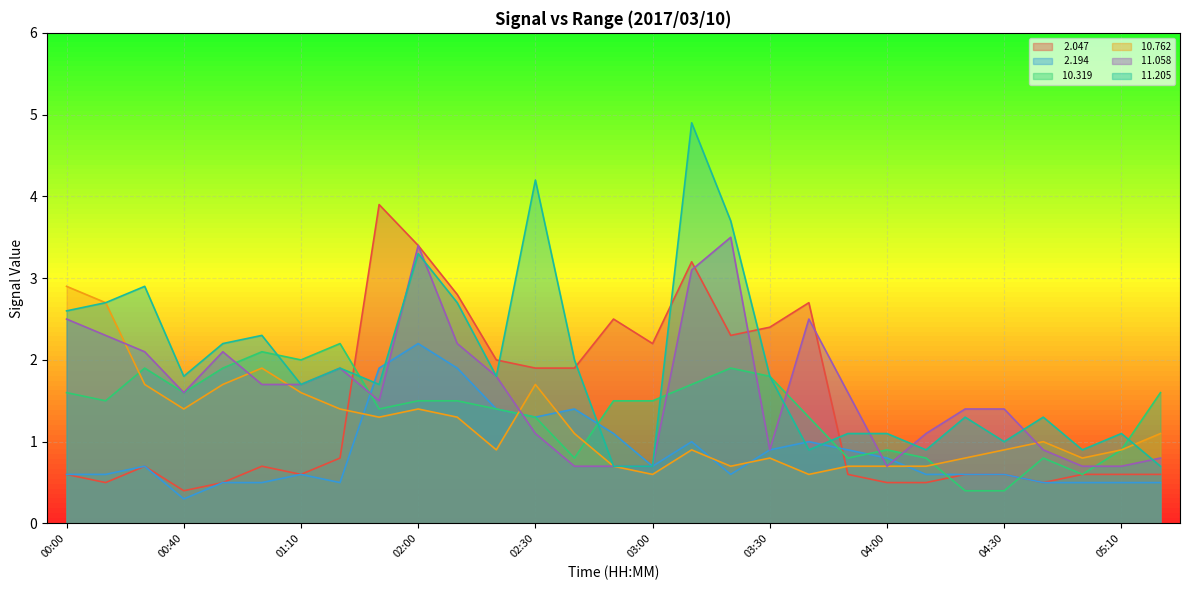

How many intersections are there between  10.319 and  11.058?

9